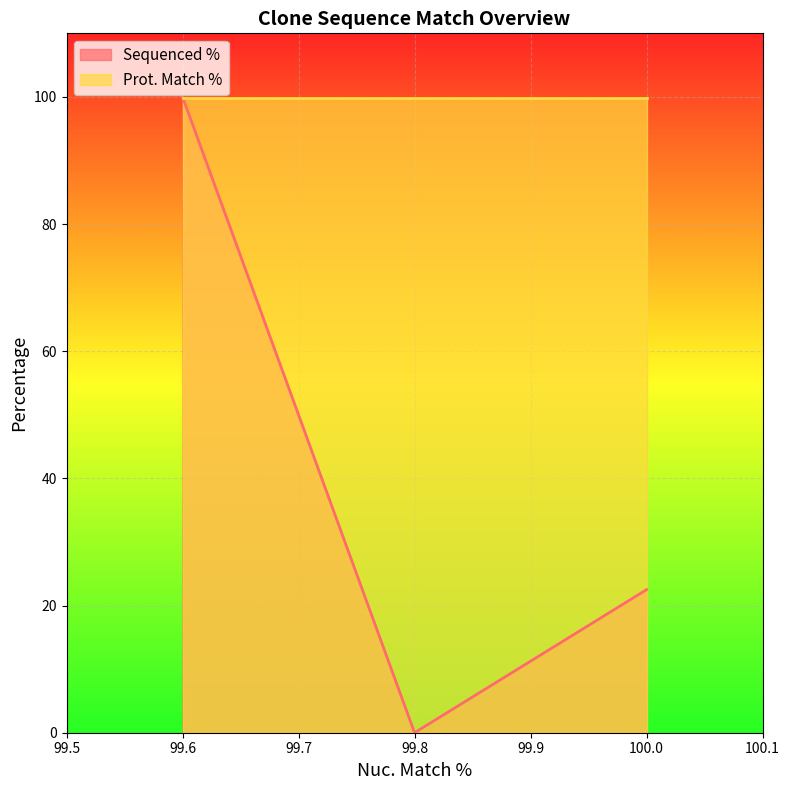

What is the average value?

40.8